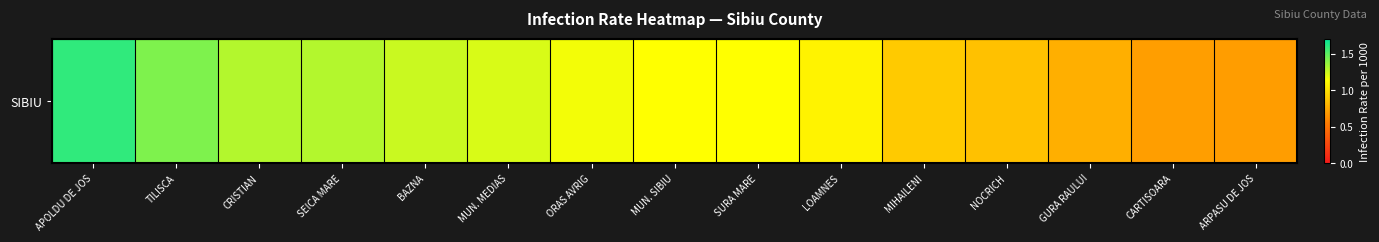

The chart shows a value of 0.9 at MIHAILENI. True or false?

True